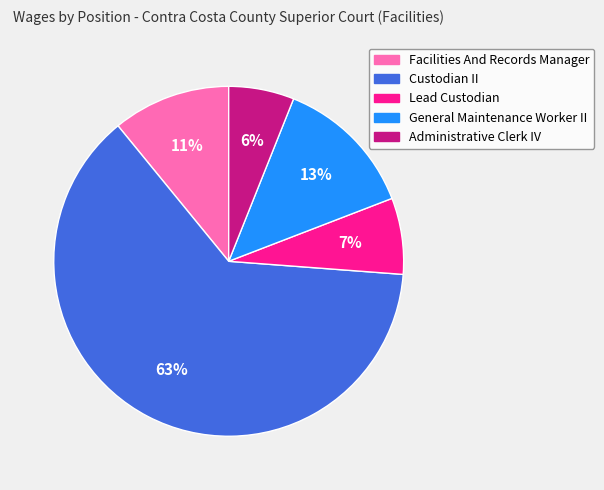

What percentage is the Lead Custodian slice, to the nearest percent?

7%